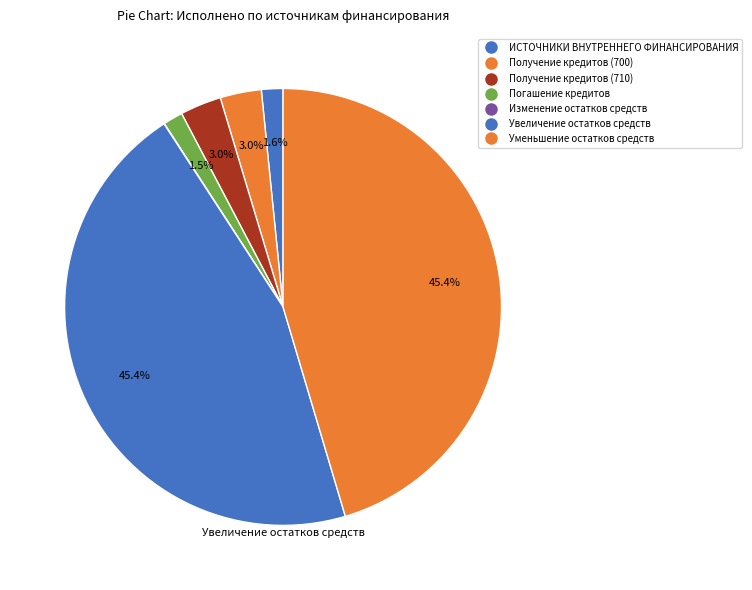

To the nearest percent, what is the difference between the ИСТОЧНИКИ ВНУТРЕННЕГО ФИНАНСИРОВАНИЯ and Получение кредитов (710) slice percentages?

1%